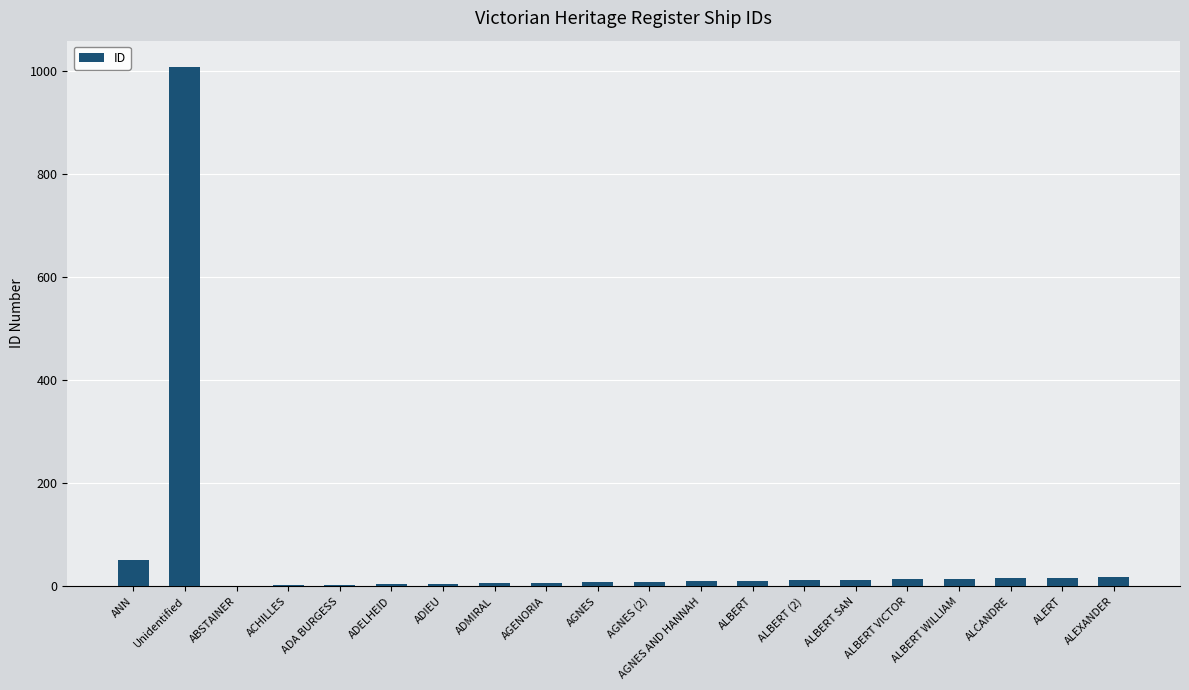

At which label does the data first exceed 11?

ANN